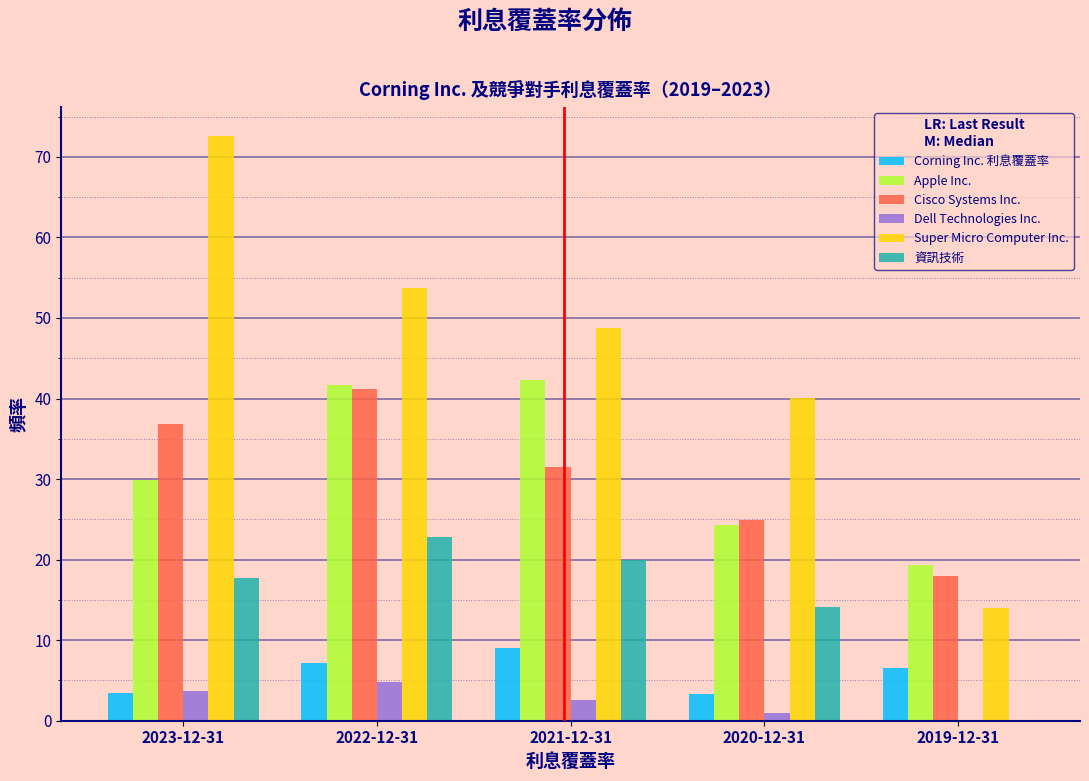

What is the sum of the Apple Inc. values at 2023-12-31 and 2022-12-31?

71.6